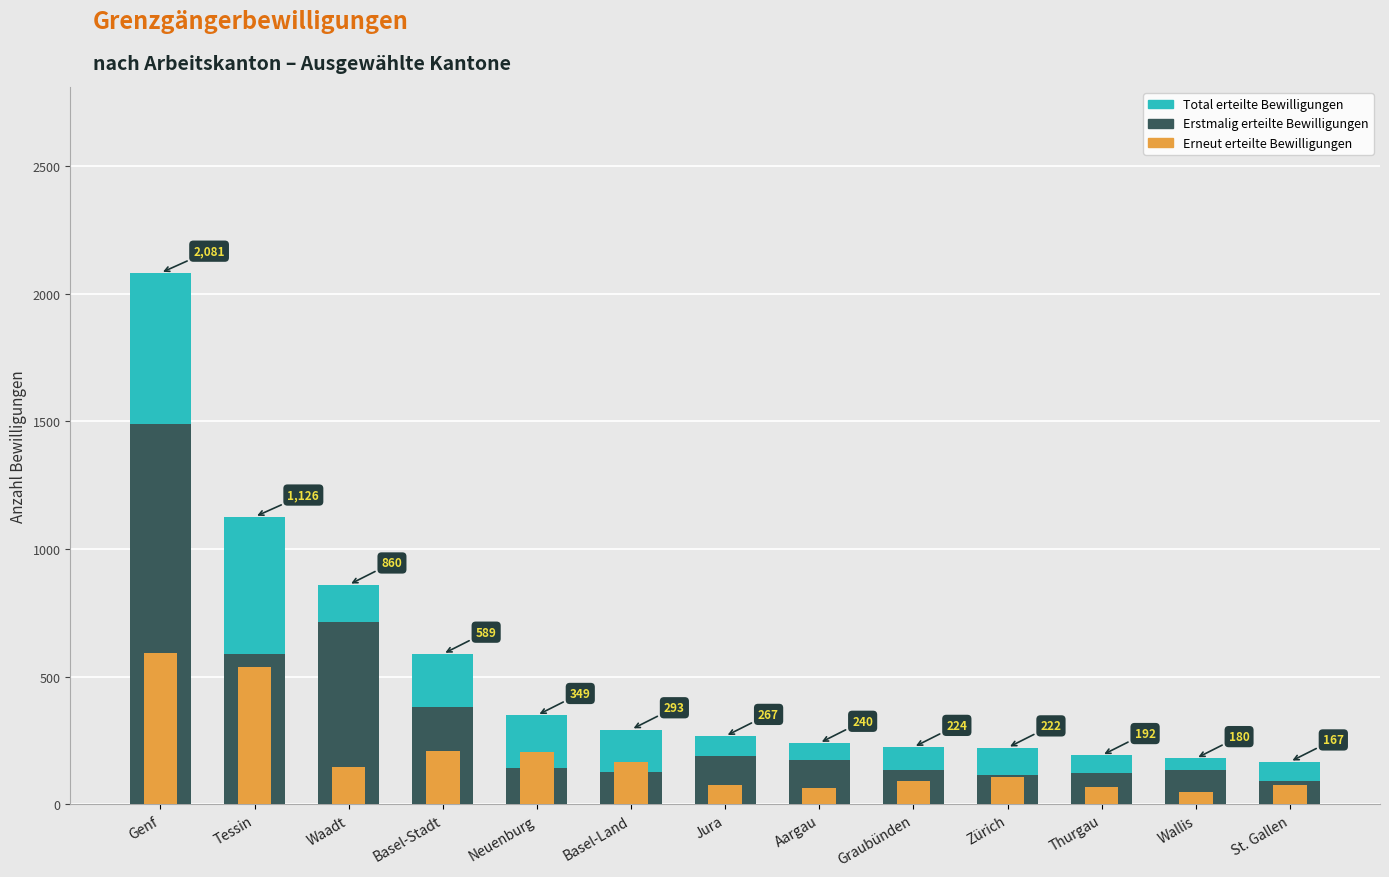

How many data points does each series have?

13